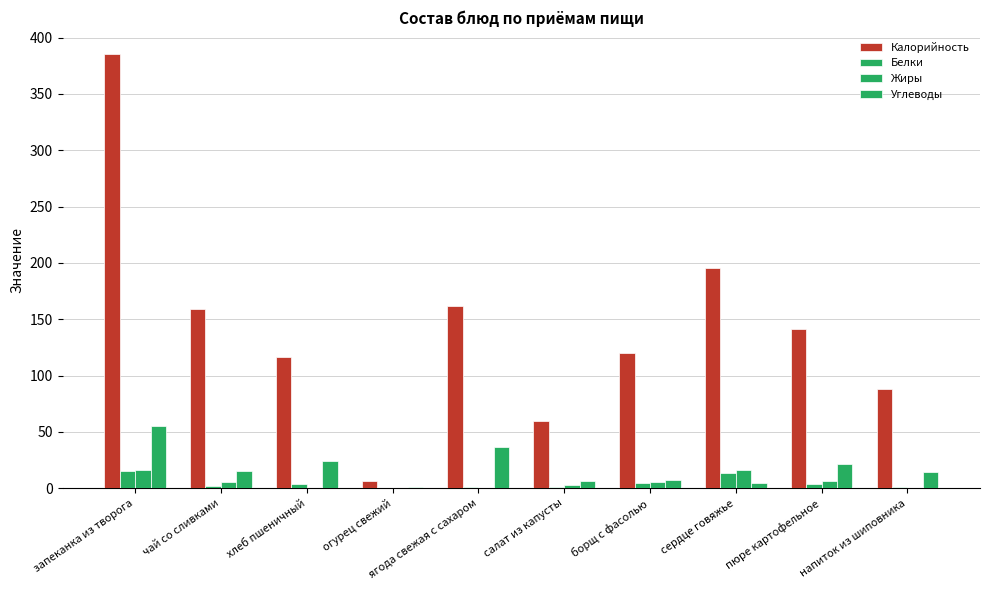

At which label is Калорийность closest to 195?

сердце говяжье